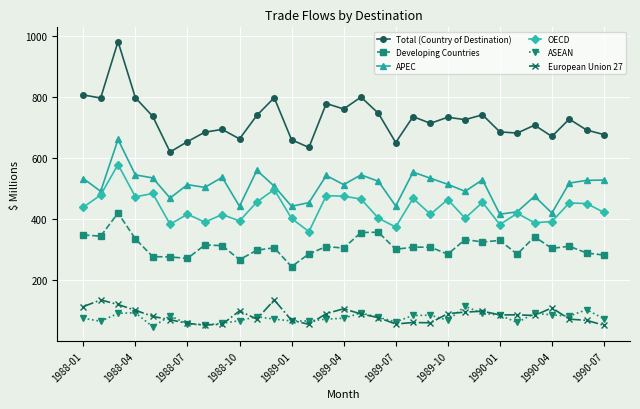

Which series has the widest spread of values?

Total (Country of Destination)